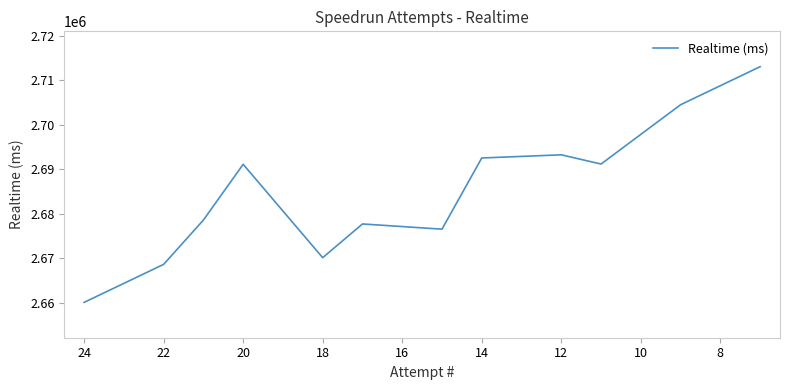

What is the average value?

2684794